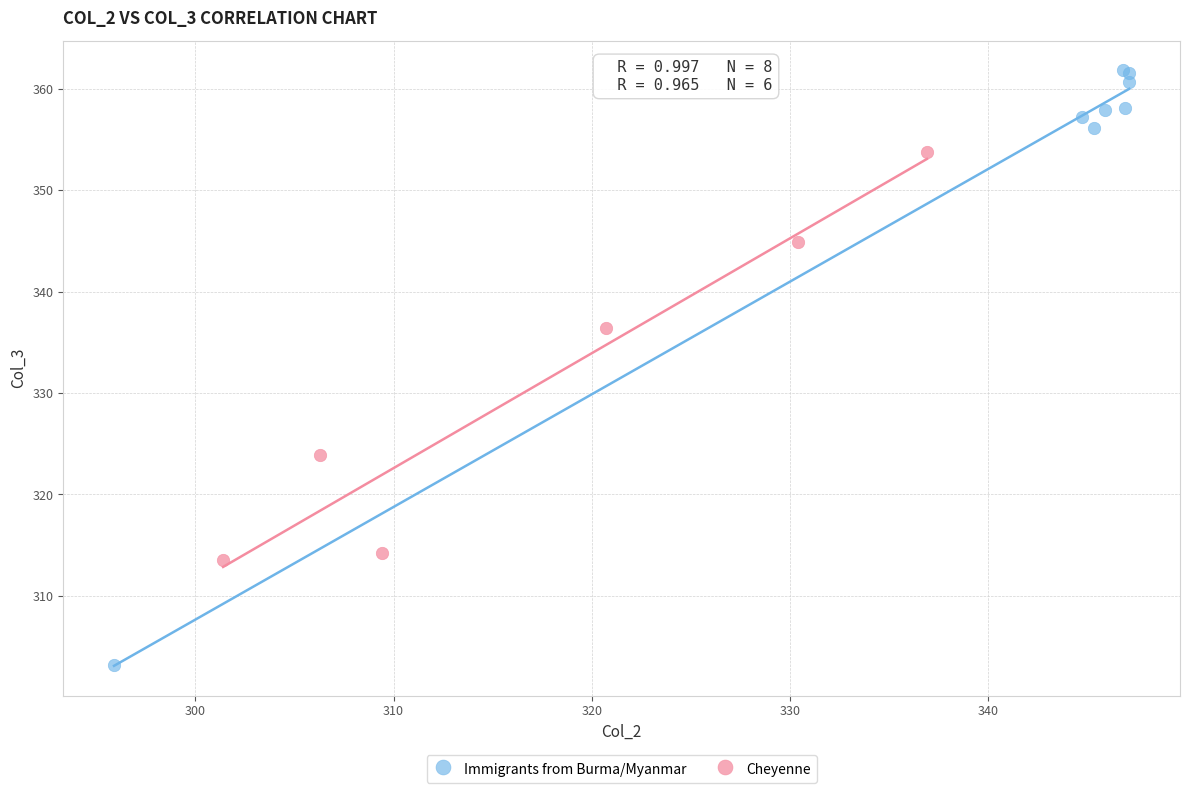

What are all the series names shown in the legend?

Immigrants from Burma/Myanmar, Cheyenne